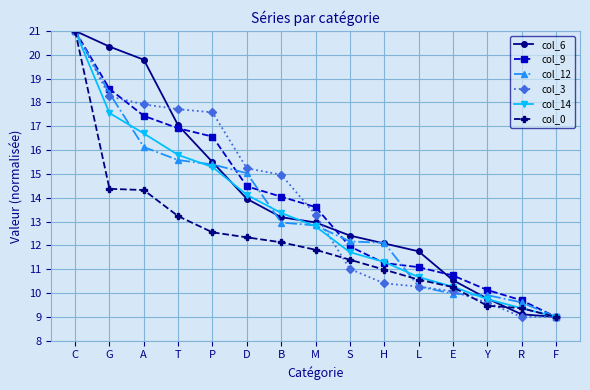

What is the label of the 6th point from the right?

H